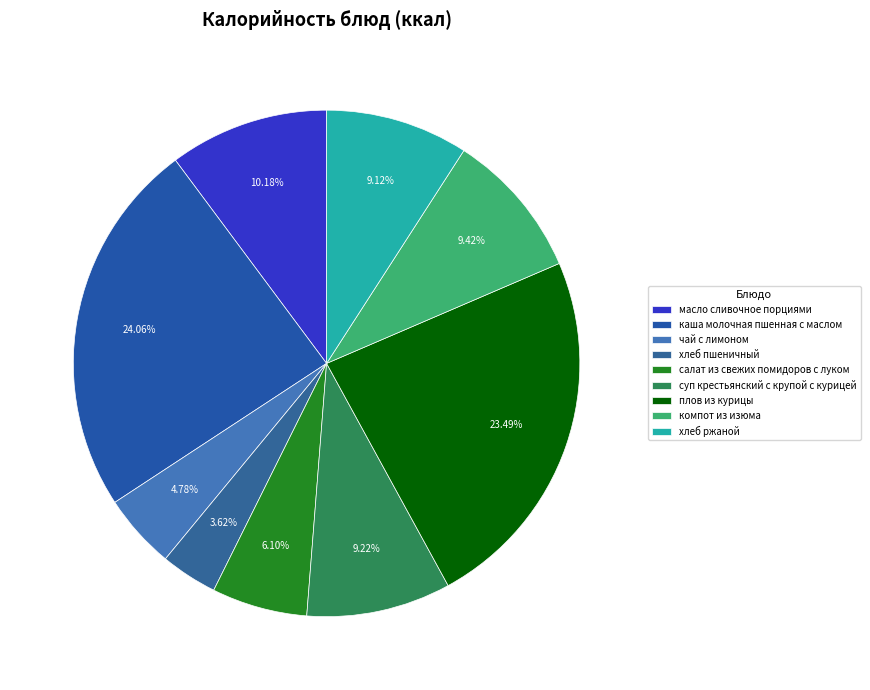

Do суп крестьянский с крупой с курицей and чай с лимоном together represent more than half of the pie?

No